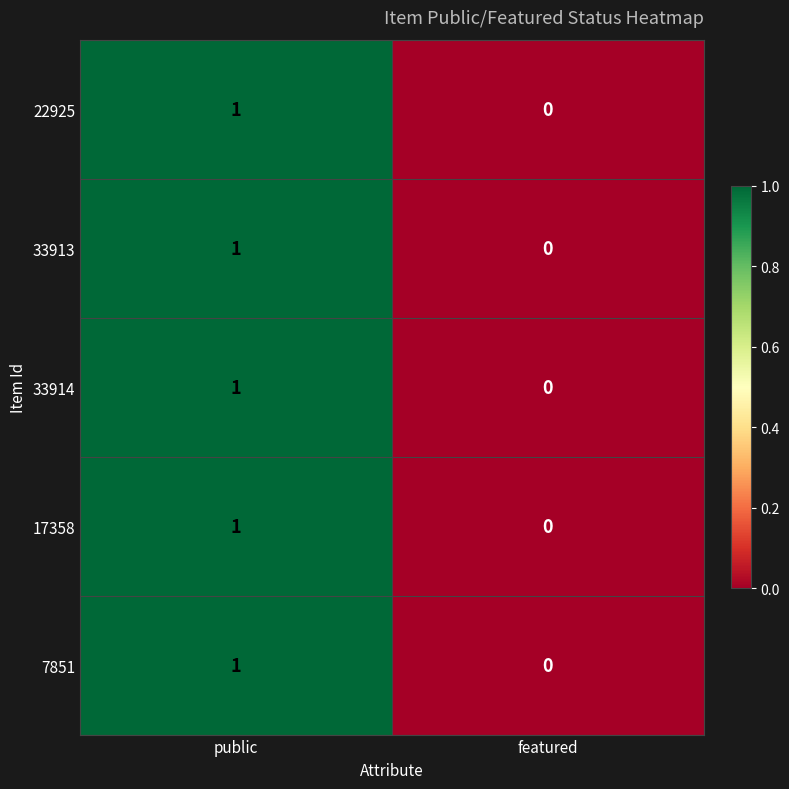

The 7851 series shows 0 at public. True or false?

False